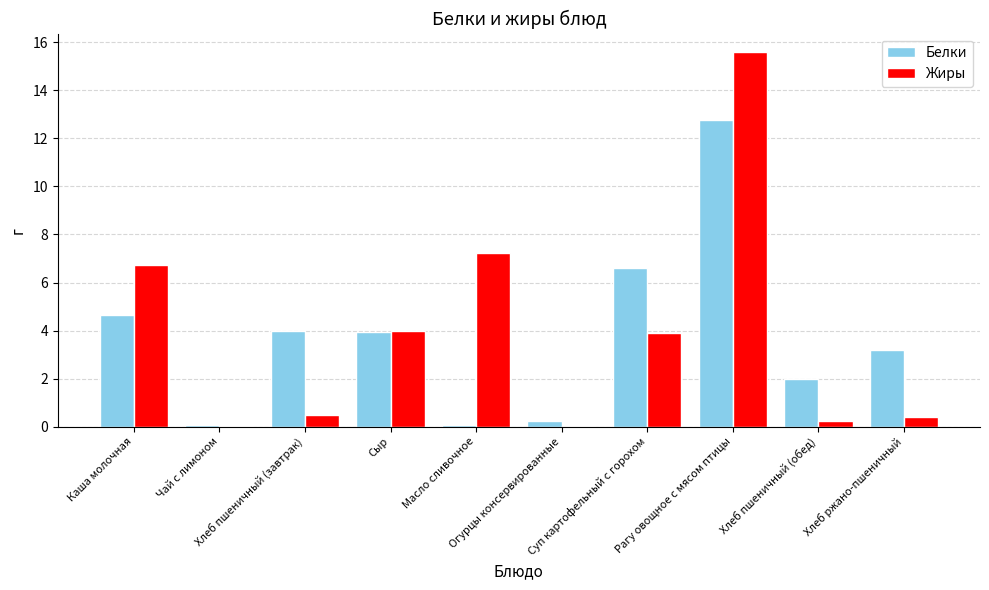

What is the maximum value shown in the chart?

15.6